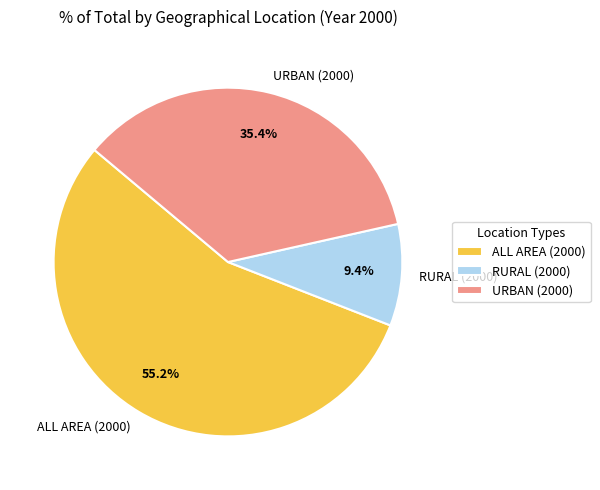

Count the number of slices in the pie.

3